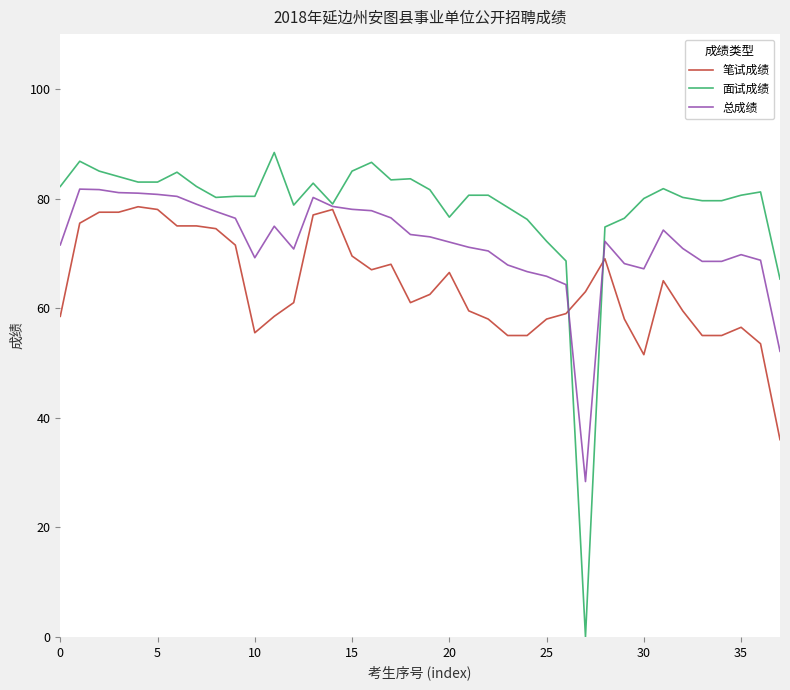

Which series has the largest range (max minus min)?

面试成绩